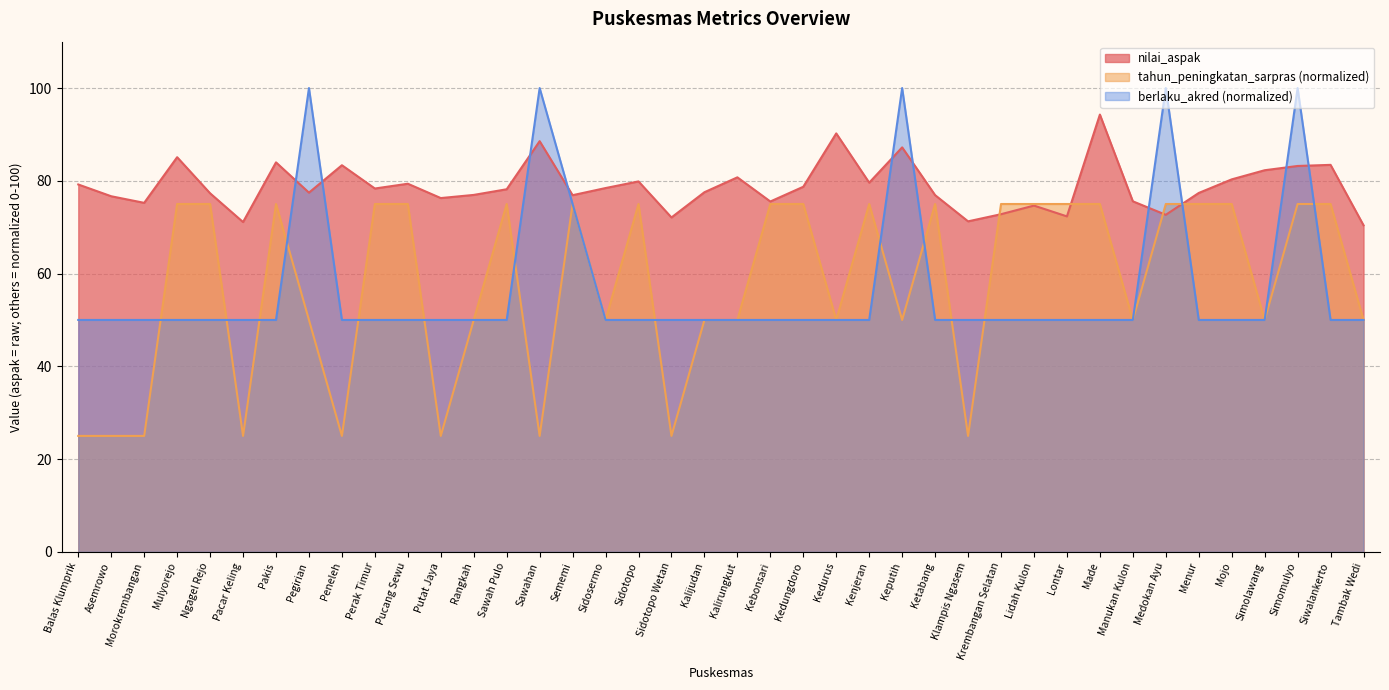

Reading left to right, list all the values displayed in this chart.

nilai_aspak: Balas Klumprik=79.2	Asemrowo=76.7	Morokrembangan=75.2	Mulyorejo=85.1	Ngagel Rejo=77.3	Pacar Keling=71.1	Pakis=84.0	Pegirian=77.5	Peneleh=83.4	Perak Timur=78.3	Pucang Sewu=79.4	Putat Jaya=76.3	Rangkah=77.0	Sawah Pulo=78.2	Sawahan=88.5	Sememi=76.9	Sidosermo=78.4	Sidotopo=79.9	Sidotopo Wetan=72.1	Kalijudan=77.5	Kalirungkut=80.8	Kebonsari=75.5	Kedungdoro=78.7	Kedurus=90.2	Kenjeran=79.6	Keputih=87.2	Ketabang=76.9	Klampis Ngasem=71.3	Krembangan Selatan=72.8	Lidah Kulon=74.7	Lontar=72.3	Made=94.3	Manukan Kulon=75.6	Medokan Ayu=72.7	Menur=77.4	Mojo=80.3	Simolawang=82.3	Simomulyo=83.2	Siwalankerto=83.4	Tambak Wedi=70.4
tahun_peningkatan_sarpras: Balas Klumprik=25.0	Asemrowo=25.0	Morokrembangan=25.0	Mulyorejo=75.0	Ngagel Rejo=75.0	Pacar Keling=25.0	Pakis=75.0	Pegirian=50.0	Peneleh=25.0	Perak Timur=75.0	Pucang Sewu=75.0	Putat Jaya=25.0	Rangkah=50.0	Sawah Pulo=75.0	Sawahan=25.0	Sememi=75.0	Sidosermo=50.0	Sidotopo=75.0	Sidotopo Wetan=25.0	Kalijudan=50.0	Kalirungkut=50.0	Kebonsari=75.0	Kedungdoro=75.0	Kedurus=50.0	Kenjeran=75.0	Keputih=50.0	Ketabang=75.0	Klampis Ngasem=25.0	Krembangan Selatan=75.0	Lidah Kulon=75.0	Lontar=75.0	Made=75.0	Manukan Kulon=50.0	Medokan Ayu=75.0	Menur=75.0	Mojo=75.0	Simolawang=50.0	Simomulyo=75.0	Siwalankerto=75.0	Tambak Wedi=50.0
berlaku_akred: Balas Klumprik=50.0	Asemrowo=50.0	Morokrembangan=50.0	Mulyorejo=50.0	Ngagel Rejo=50.0	Pacar Keling=50.0	Pakis=50.0	Pegirian=100.0	Peneleh=50.0	Perak Timur=50.0	Pucang Sewu=50.0	Putat Jaya=50.0	Rangkah=50.0	Sawah Pulo=50.0	Sawahan=100.0	Sememi=75.0	Sidosermo=50.0	Sidotopo=50.0	Sidotopo Wetan=50.0	Kalijudan=50.0	Kalirungkut=50.0	Kebonsari=50.0	Kedungdoro=50.0	Kedurus=50.0	Kenjeran=50.0	Keputih=100.0	Ketabang=50.0	Klampis Ngasem=50.0	Krembangan Selatan=50.0	Lidah Kulon=50.0	Lontar=50.0	Made=50.0	Manukan Kulon=50.0	Medokan Ayu=100.0	Menur=50.0	Mojo=50.0	Simolawang=50.0	Simomulyo=100.0	Siwalankerto=50.0	Tambak Wedi=50.0